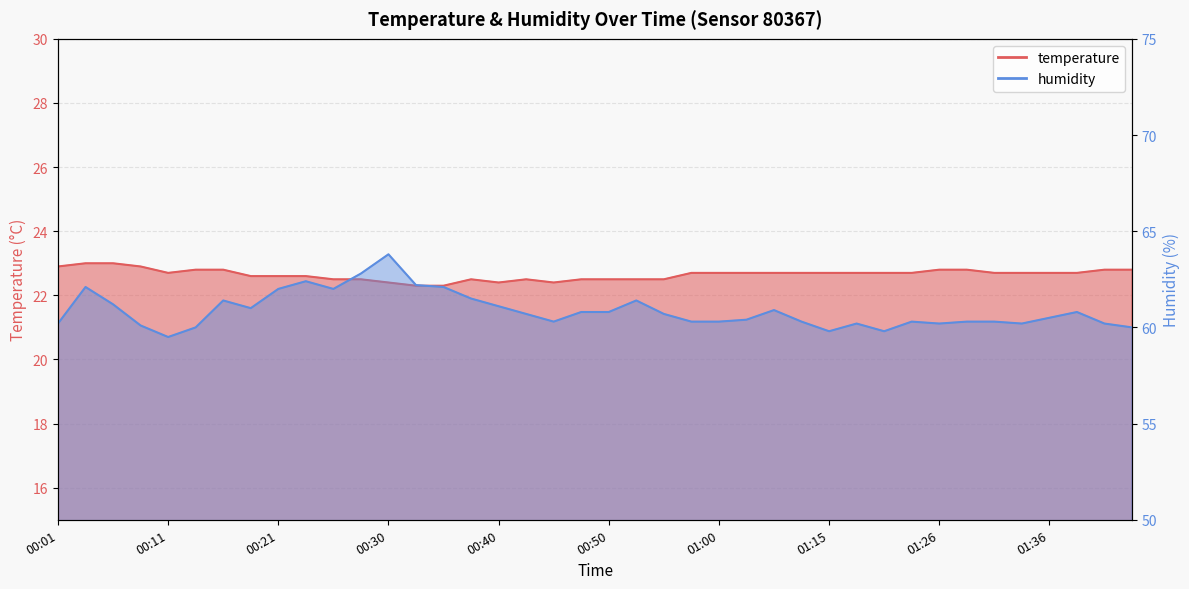

List the labels in order of humidity value, smallest first.

00:11, 01:15, 01:20, 00:13, 01:43, 00:09, 00:01, 01:18, 01:26, 01:33, 01:41, 00:45, 00:57, 01:00, 01:07, 01:23, 01:28, 01:31, 01:02, 01:36, 00:43, 00:55, 00:48, 00:50, 01:38, 01:05, 00:18, 00:40, 00:06, 00:16, 00:52, 00:38, 00:21, 00:26, 00:04, 00:35, 00:33, 00:23, 00:28, 00:30